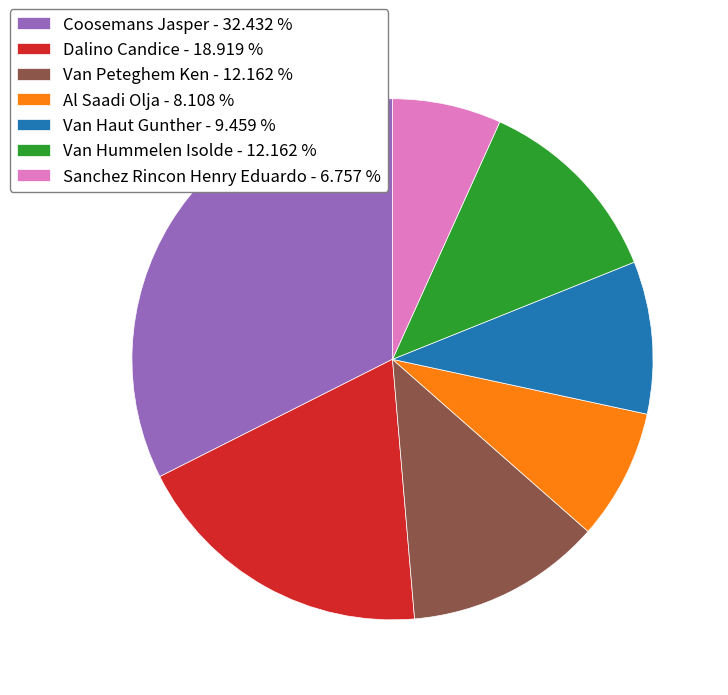

Does any single category account for the majority?

No